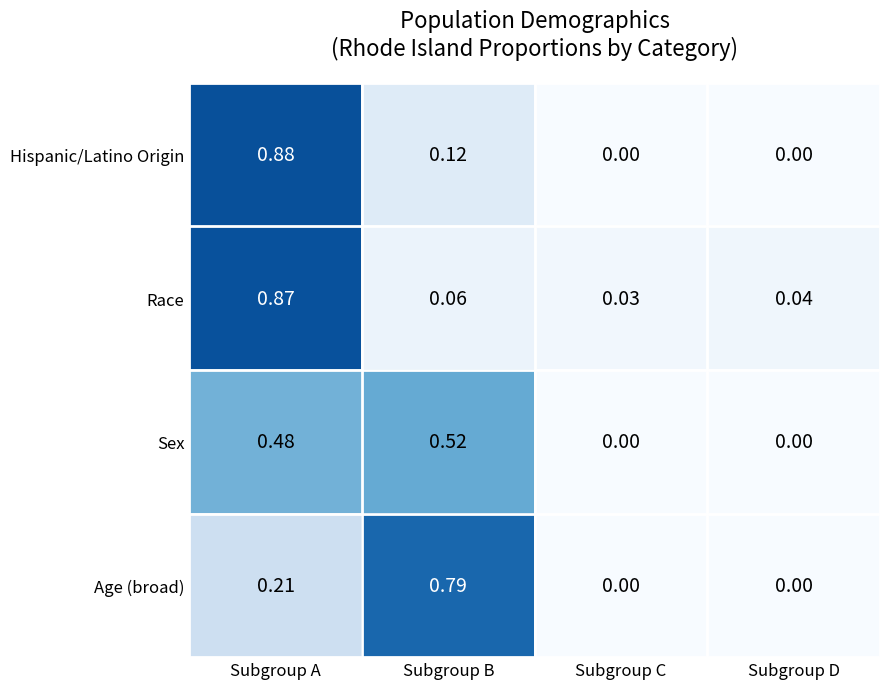

At Subgroup A, list the series in order from largest to smallest.

Hispanic/Latino Origin, Race, Sex, Age (broad)